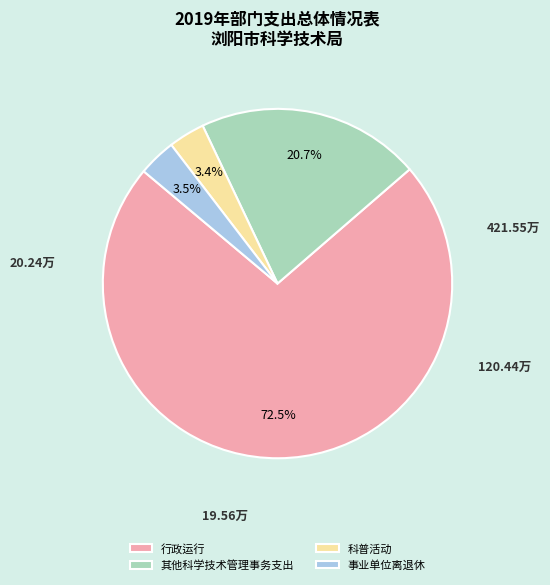

What portion of the pie excludes 事业单位离退休?

96.5%